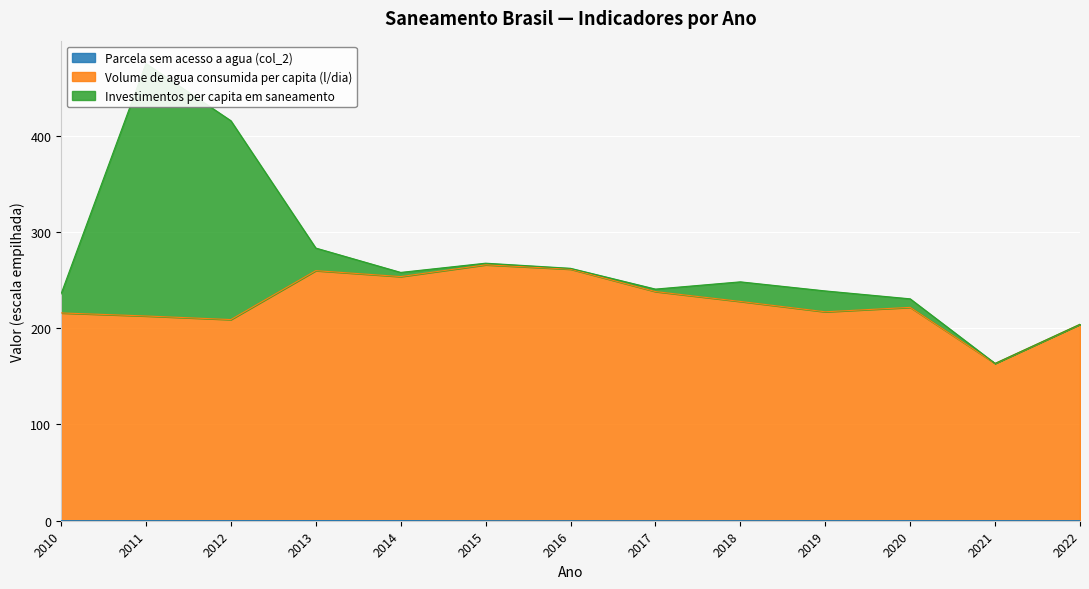

Is it true that Parcela sem acesso a agua (col_2) equals 0.1 at 2012?

False